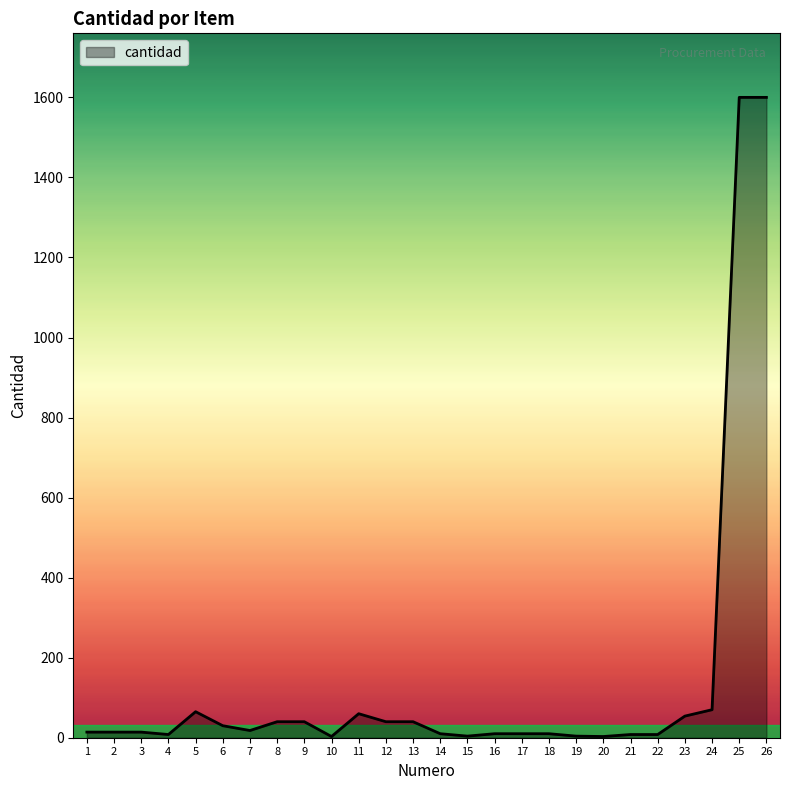

What is the change in value from 2 to 23?

+40